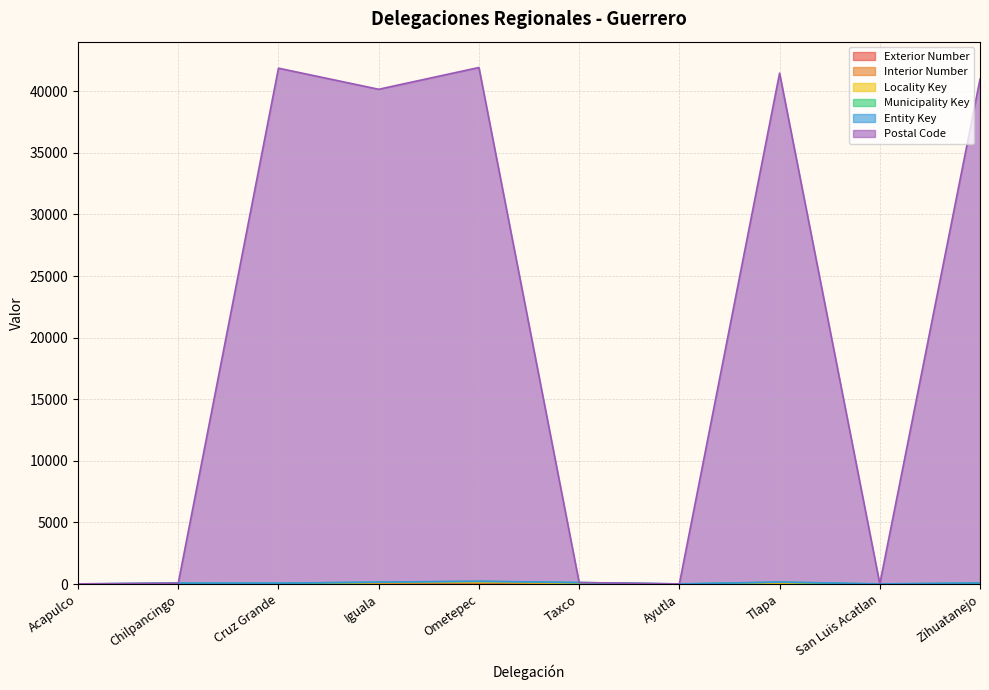

The value of Locality Key at Chilpancingo is 20. True or false?

False